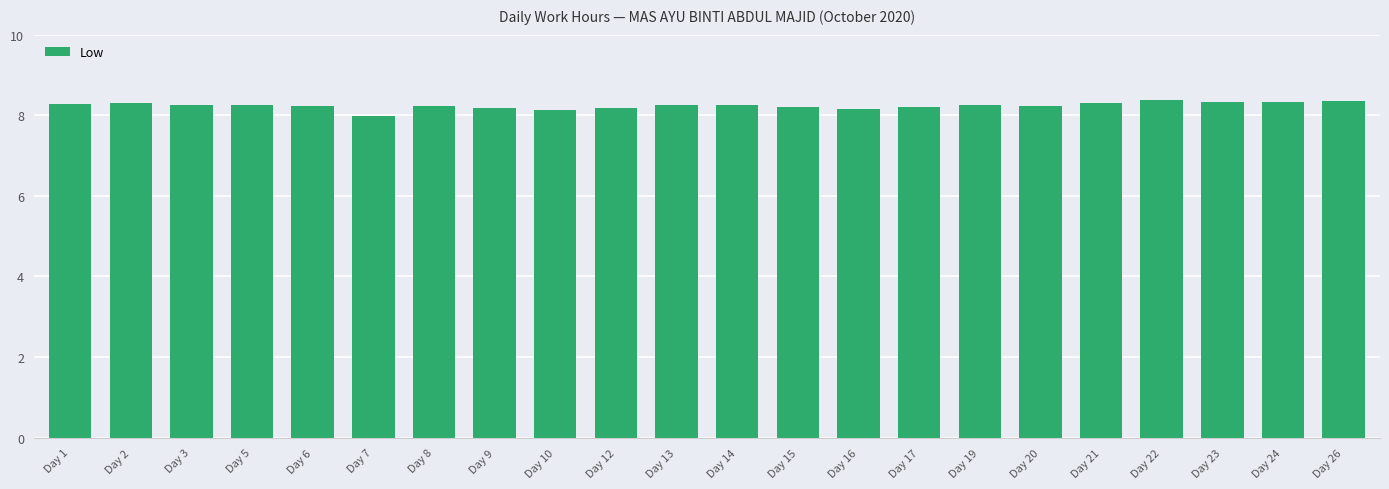

What is the minimum value shown in the chart?

8.0